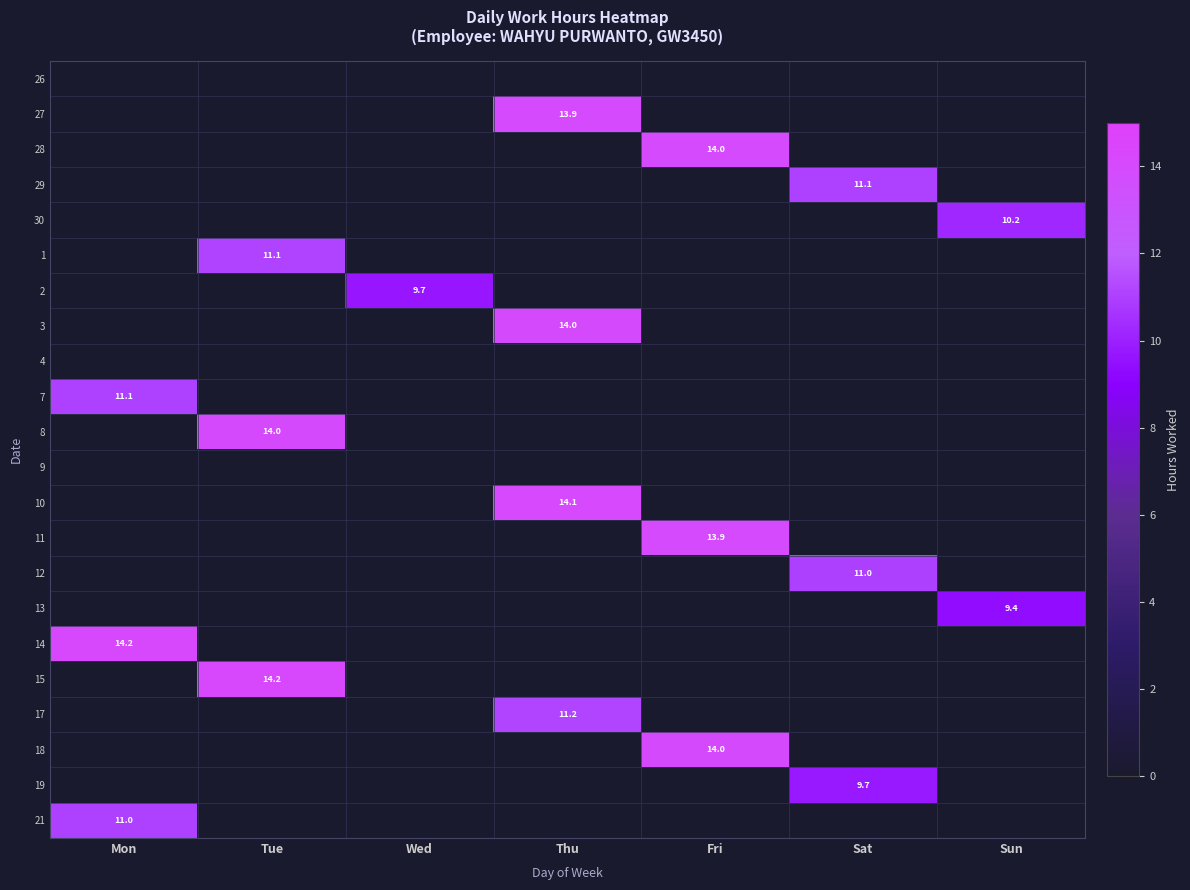

The 8 series shows 7.8 at Tue. True or false?

False